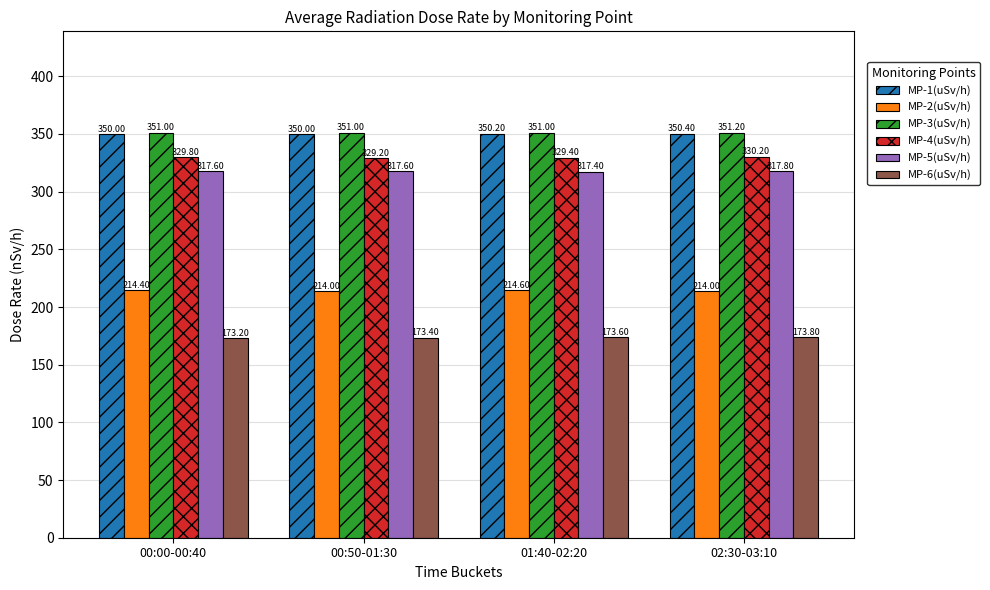

Where is MP-4(uSv/h) nearest to the value 329?

00:50-01:30